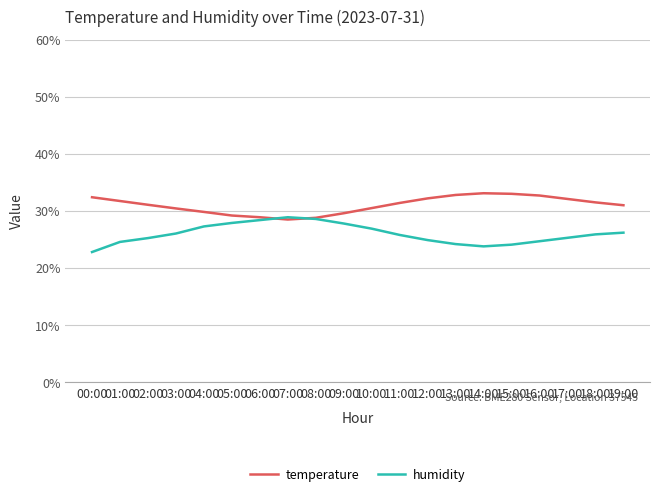

Rank the series by their average value, from lowest to highest.

humidity, temperature